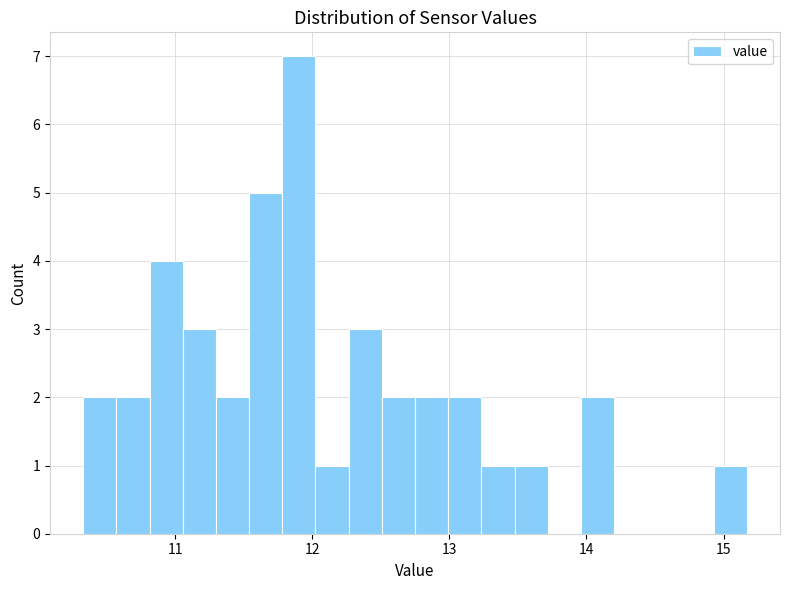

Around what value on the x-axis is the tallest bar? Give the approximate position of its centre, as read against the axis.

11.9